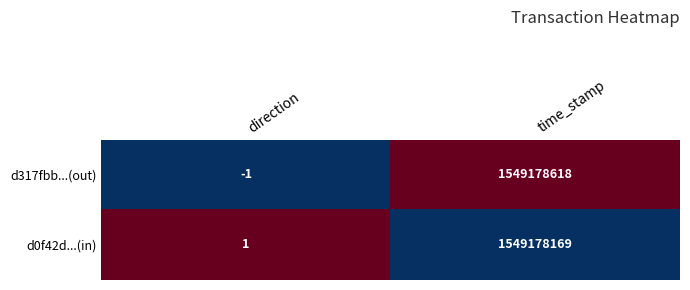

At which label is d317fbb...(out) closest to 774589308?

direction